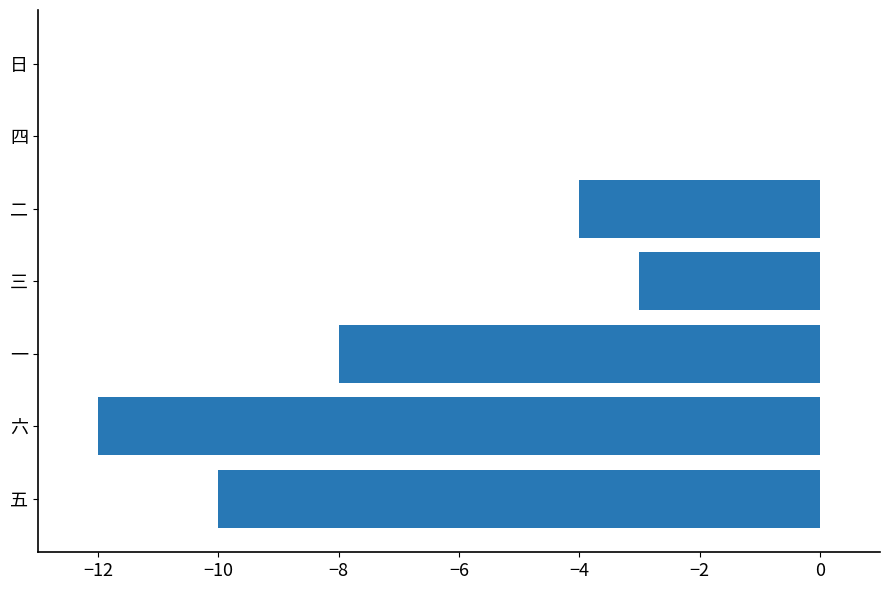

What value does the data have at 二?

-4